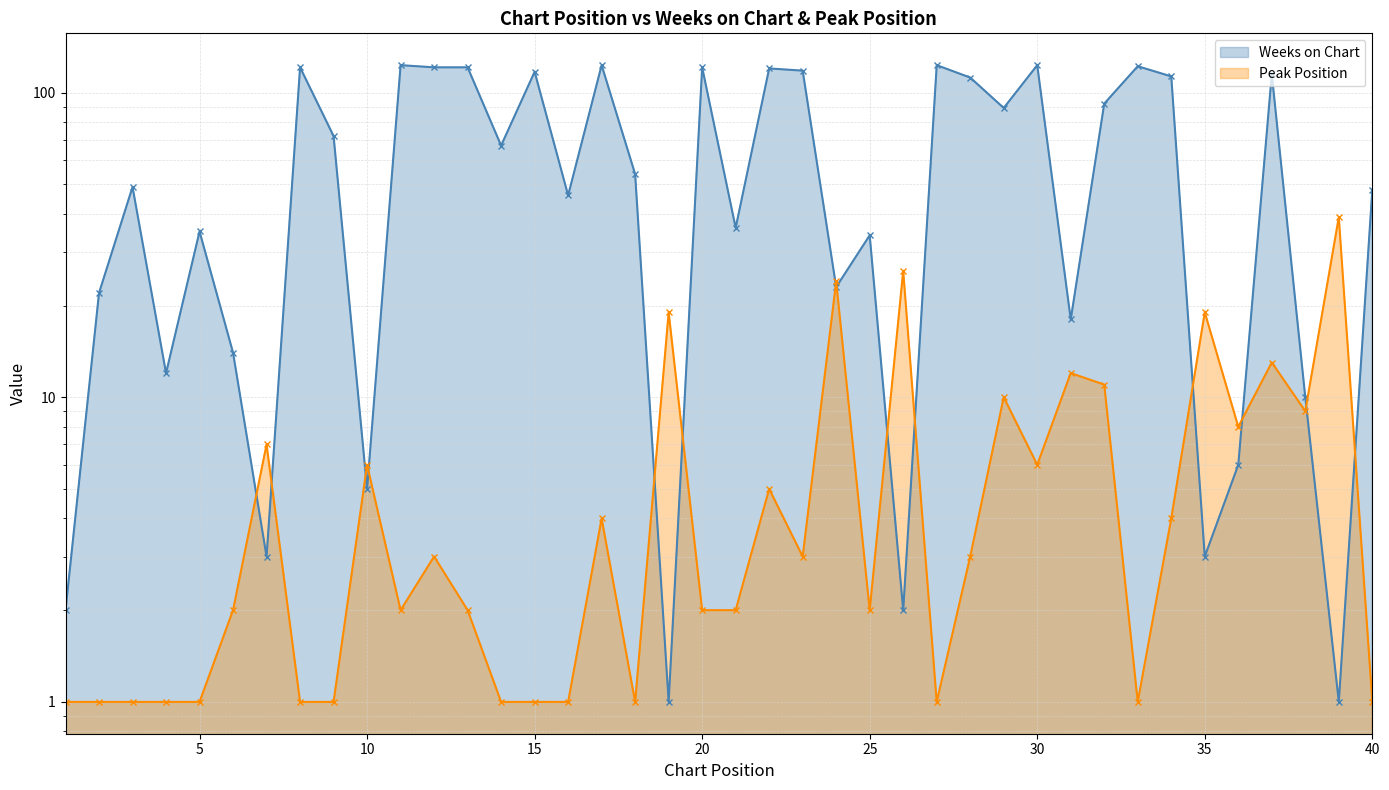

How many distinct data groups are displayed?

2